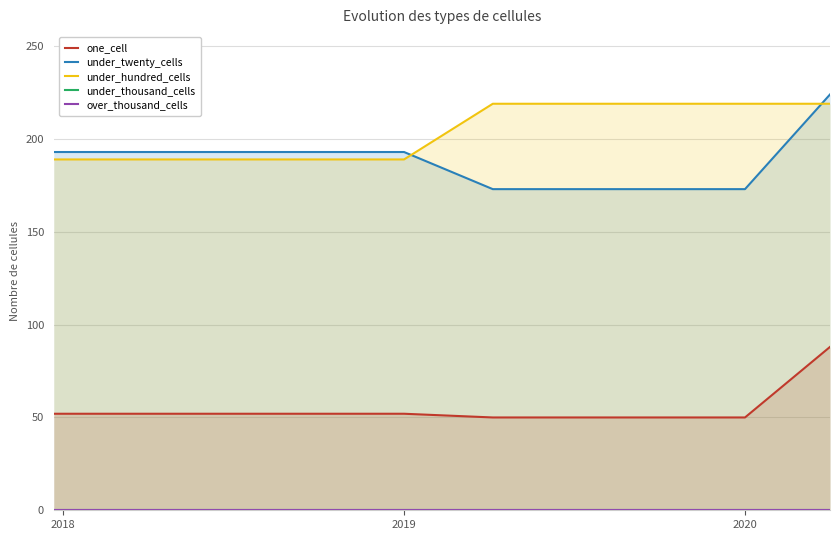

True or false: under_hundred_cells has a value of 189 at 2019.

True